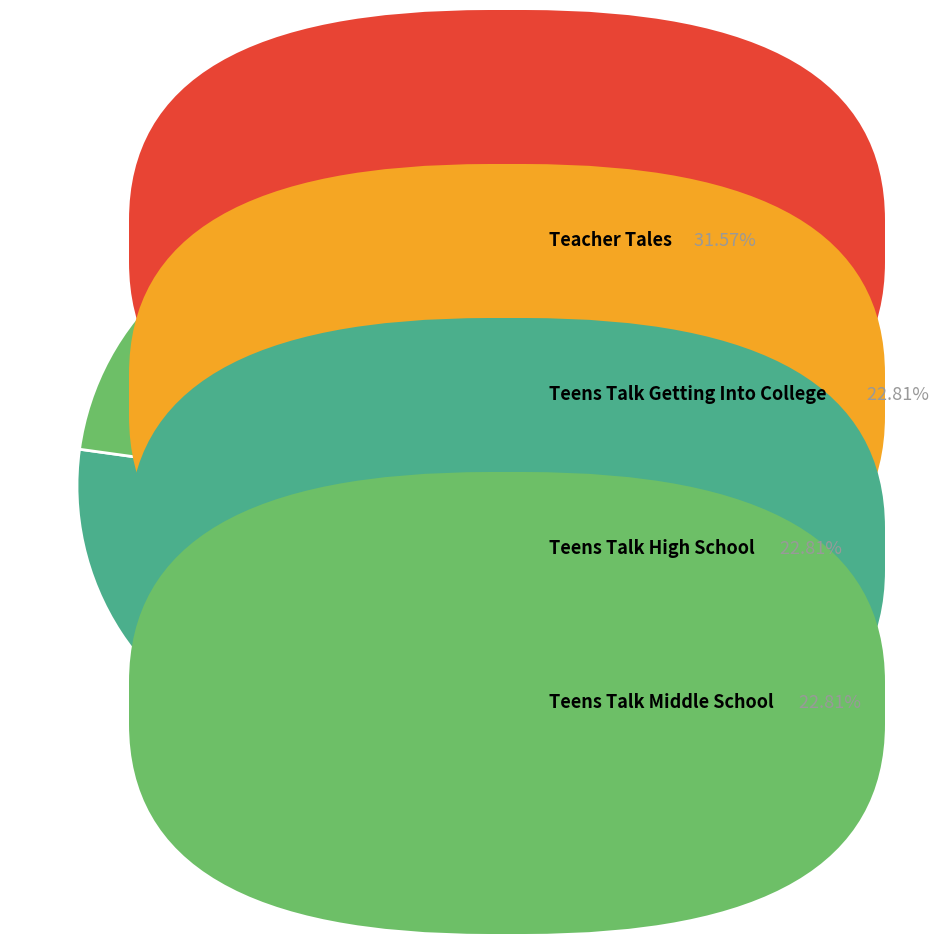

How many segments does this pie chart have?

4